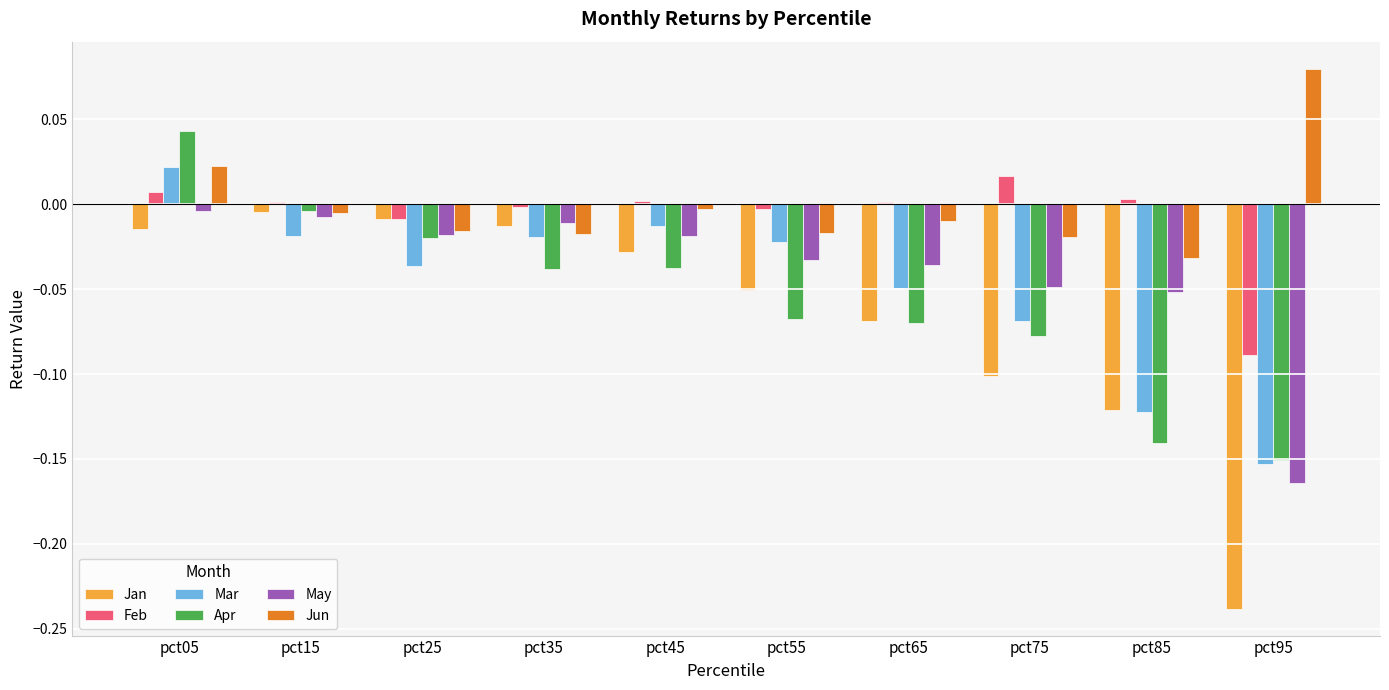

Which label corresponds to the largest value in the chart?

pct95